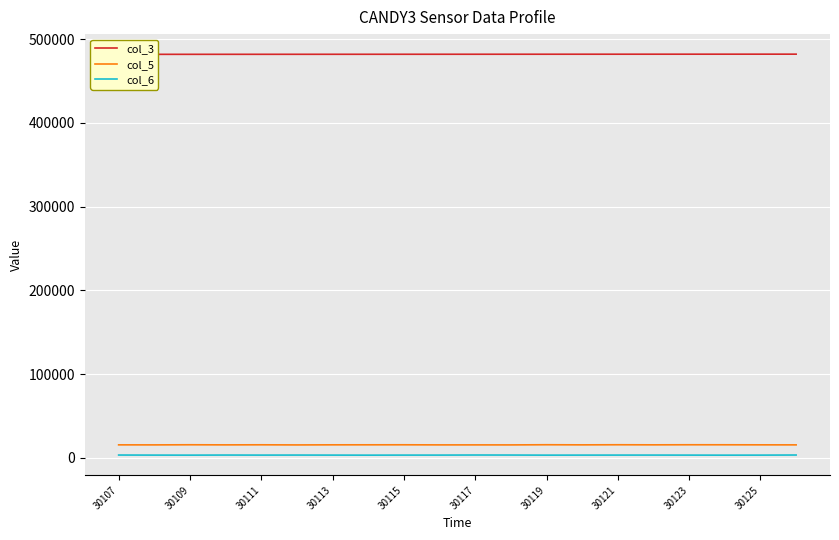

What is the average value of the col_3 series?

482028